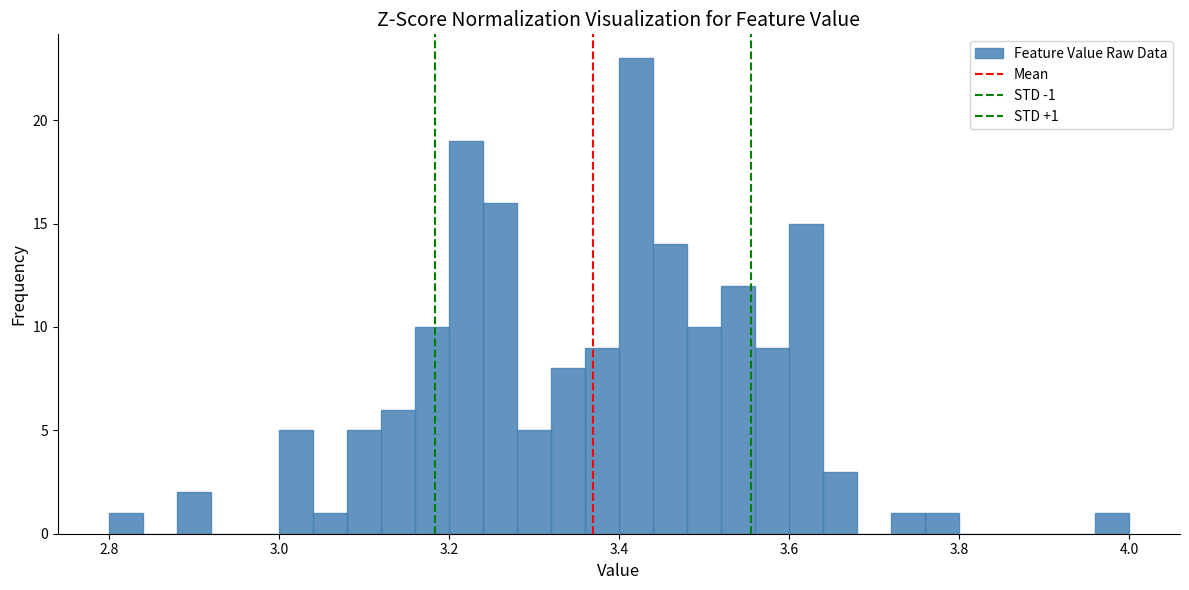

Read against the x-axis, roughly where is the centre of the tallest bar?

3.42